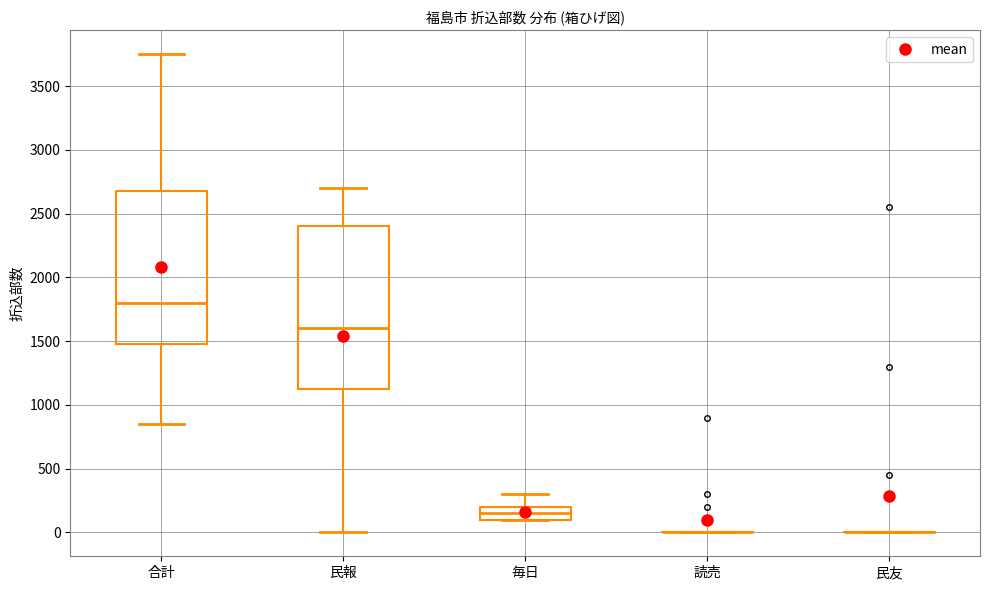

Where does the upper whisker of the box for 毎日 end on the y-axis? The values are not printed on the chart, so give them approximately, as read against the axis.

300